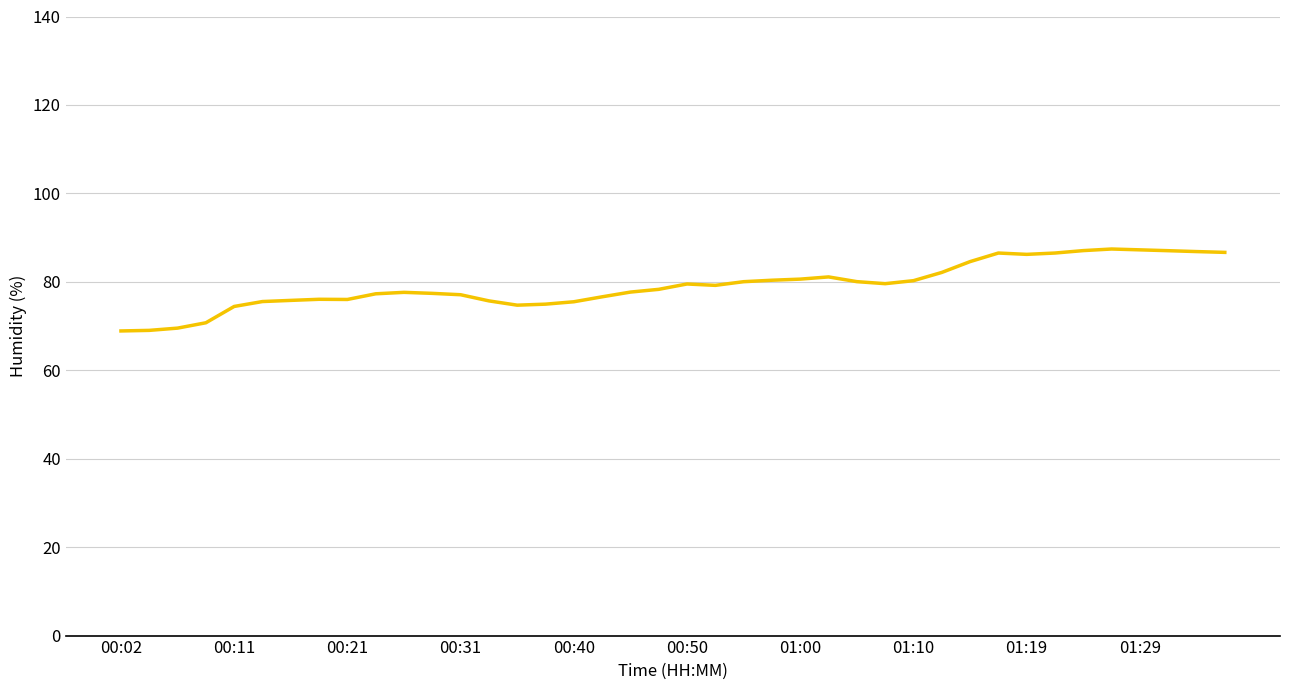

What is the difference between the maximum and minimum values?

18.5